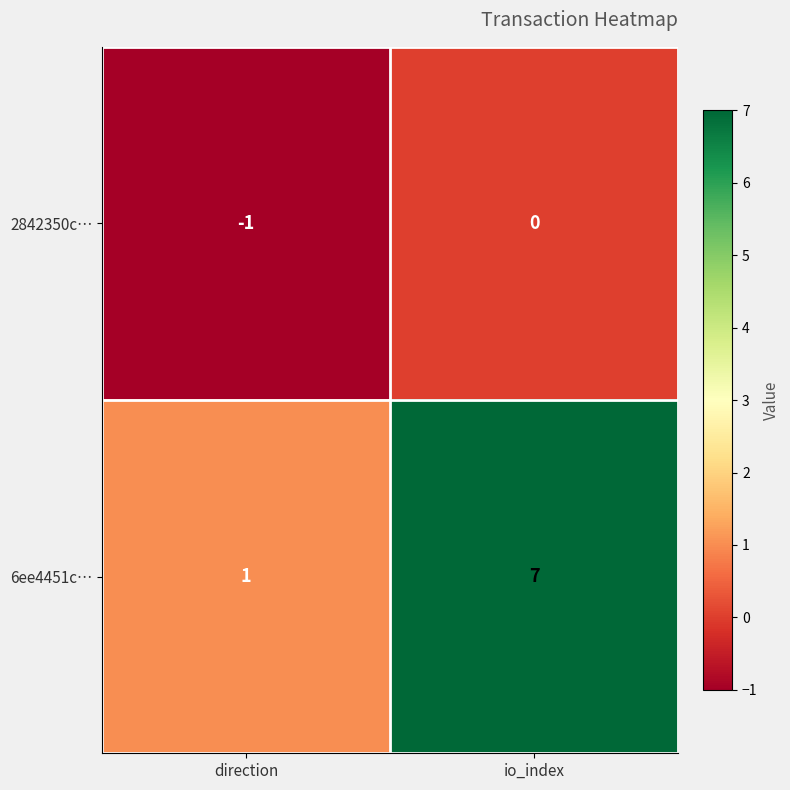

List the series in order of their overall mean, highest first.

6ee4451c…, 2842350c…